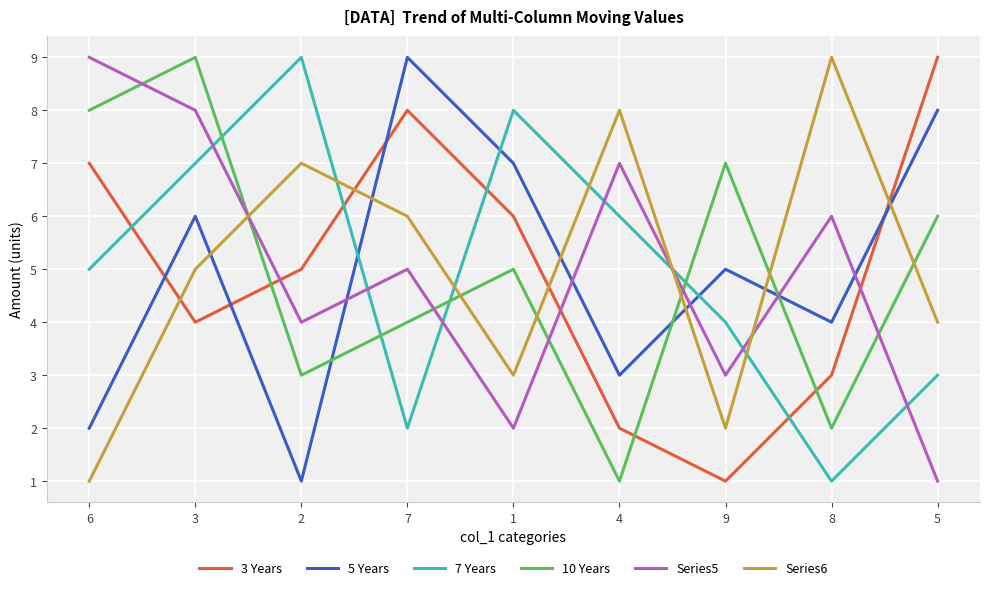

What is the lowest value of the 3 Years series?

1